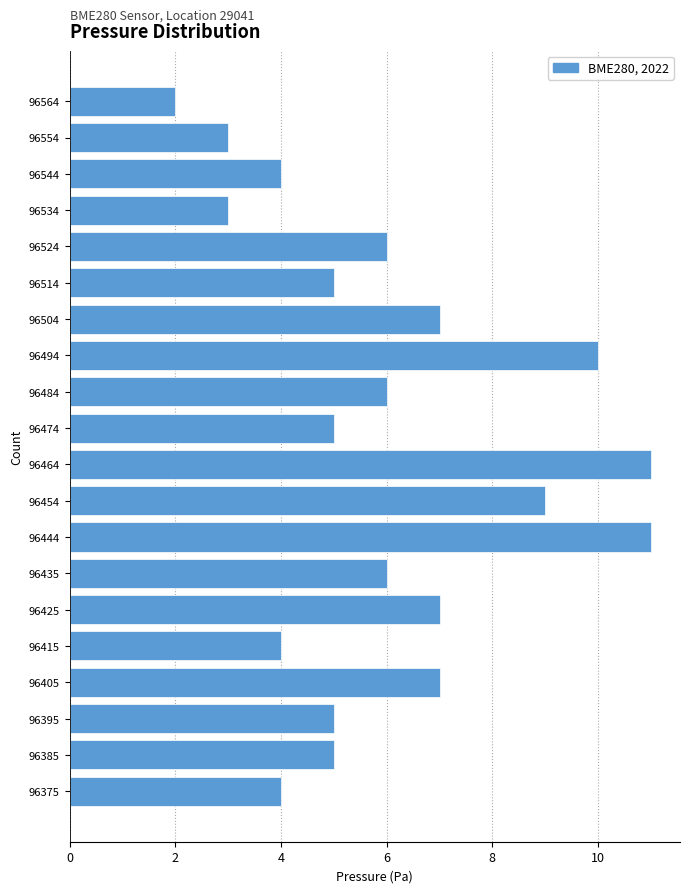

Reading bottom to top, transcribe all the data shown in this chart.

96375=4	96385=5	96395=5	96405=7	96415=4	96425=7	96435=6	96444=11	96454=9	96464=11	96474=5	96484=6	96494=10	96504=7	96514=5	96524=6	96534=3	96544=4	96554=3	96564=2